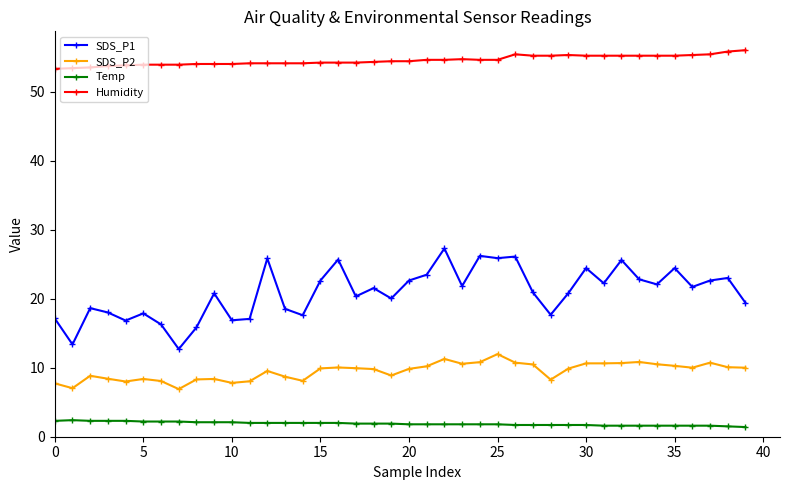

At how many categories does at least one series exceed 36?

40